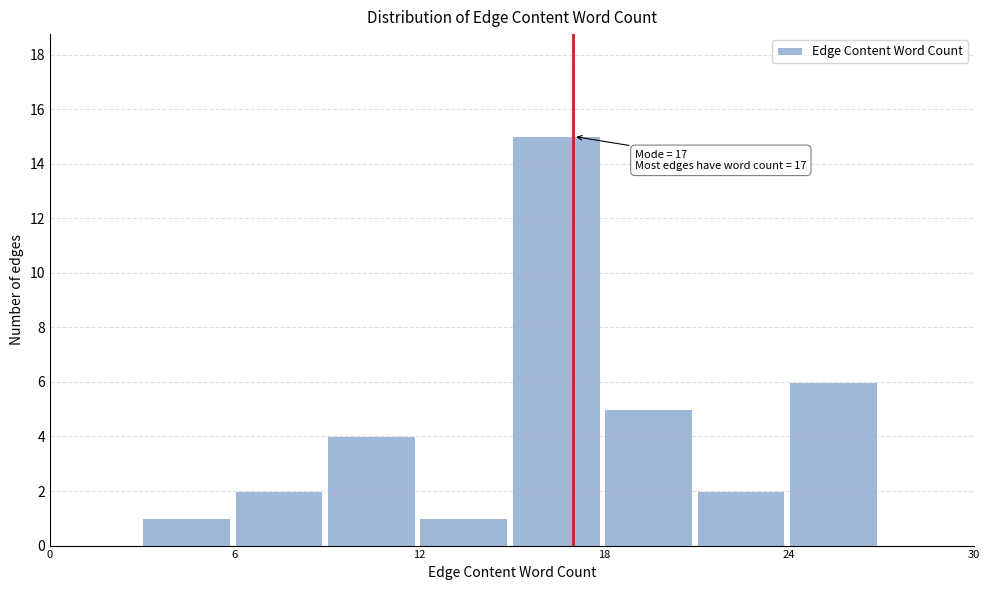

Read against the x-axis, roughly where is the centre of the tallest bar?

16